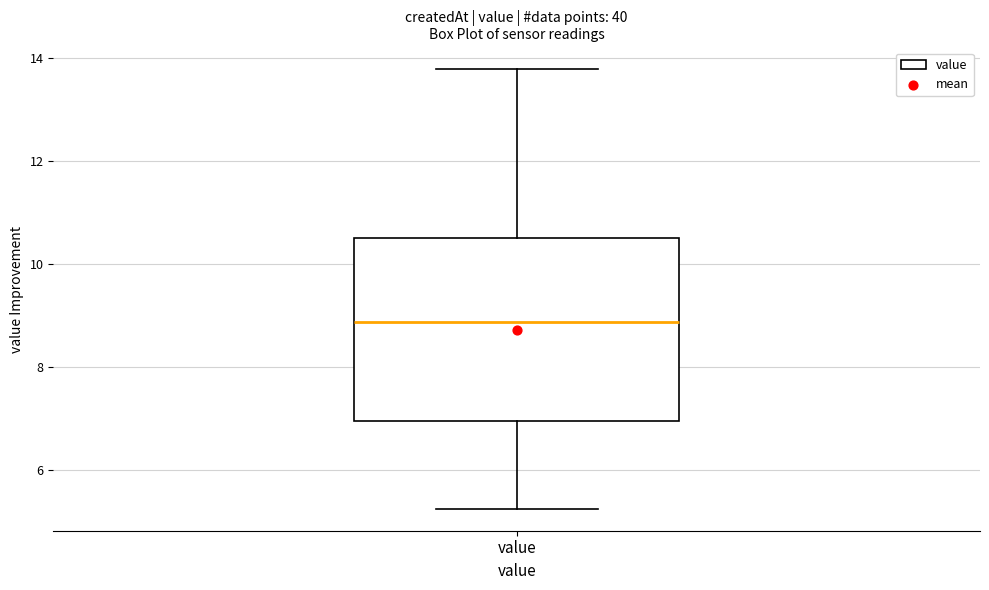

Read this box plot against the y-axis: the position of the median line, the range covered by the box, and the ends of both whiskers. The values are not printed on the chart, so give them approximately, as read against the axis.

median 8.8, box 7.0 to 10.4, whiskers 5.2 to 13.8